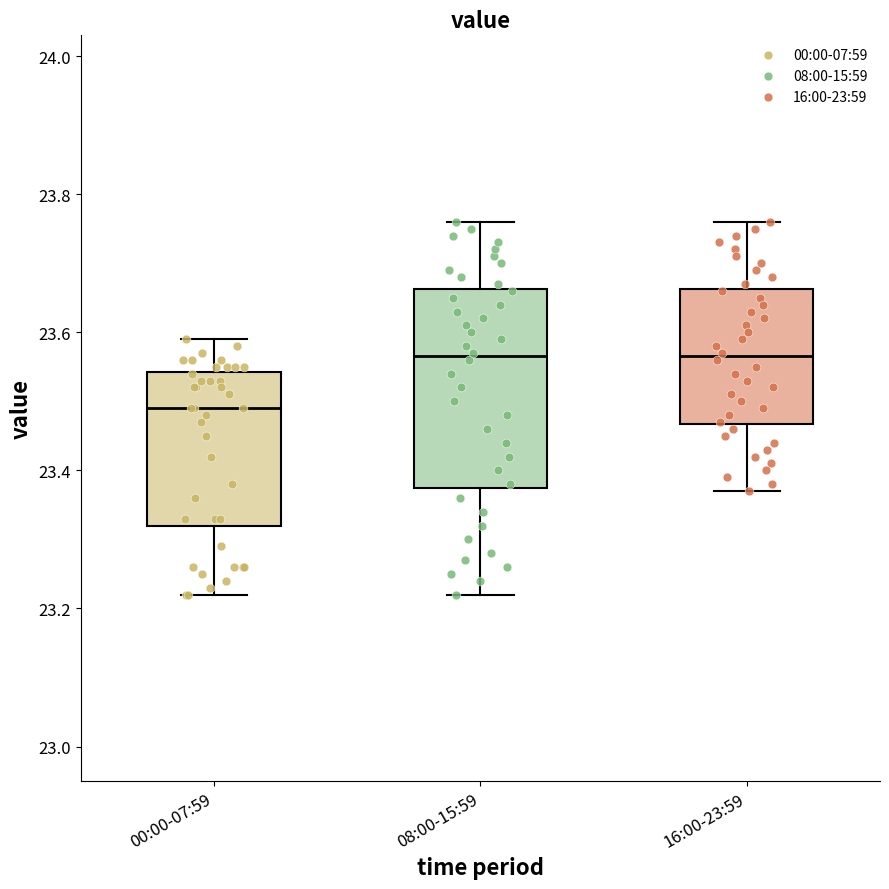

Which box is the tallest, from its lower edge to its upper edge?

08:00-15:59